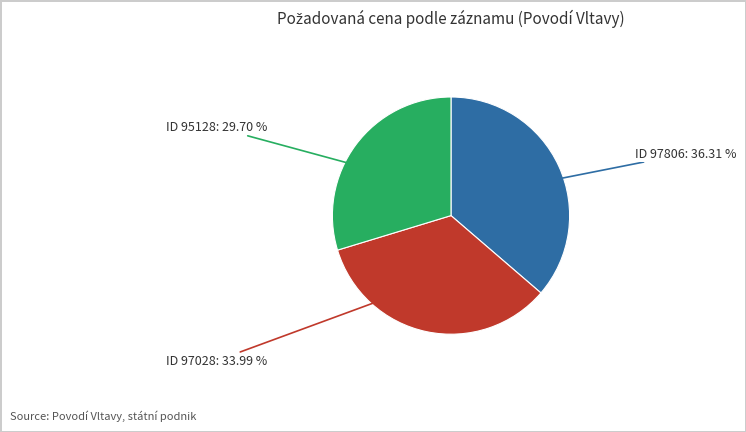

Does any single category account for the majority?

No